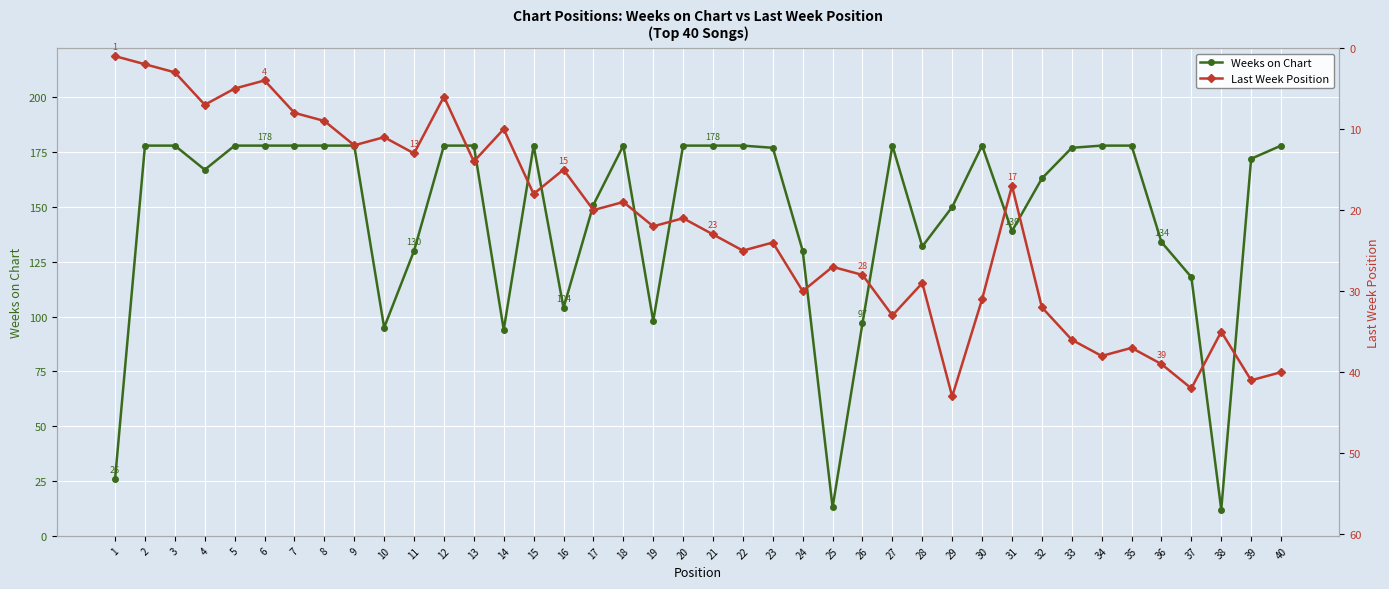

What is the highest value of the Last Week Position series?

43